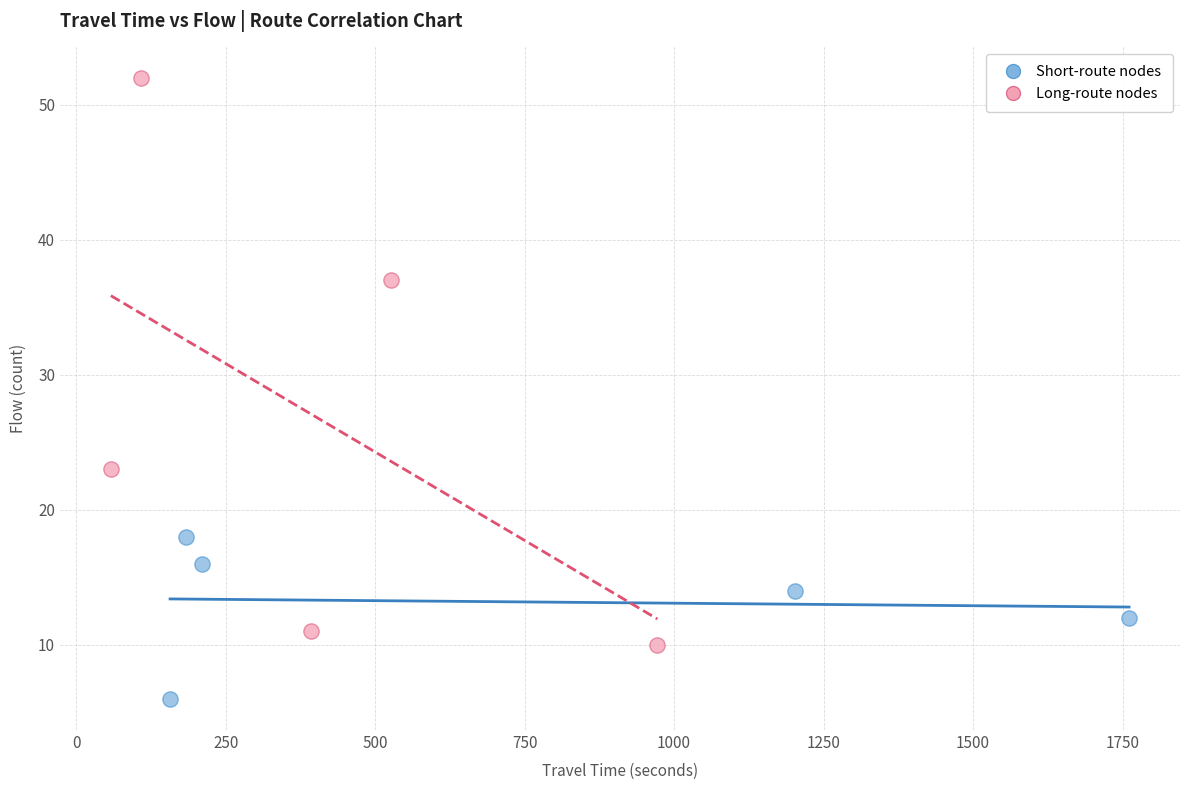

Which series has the largest Y range (max minus min)?

Long-route nodes